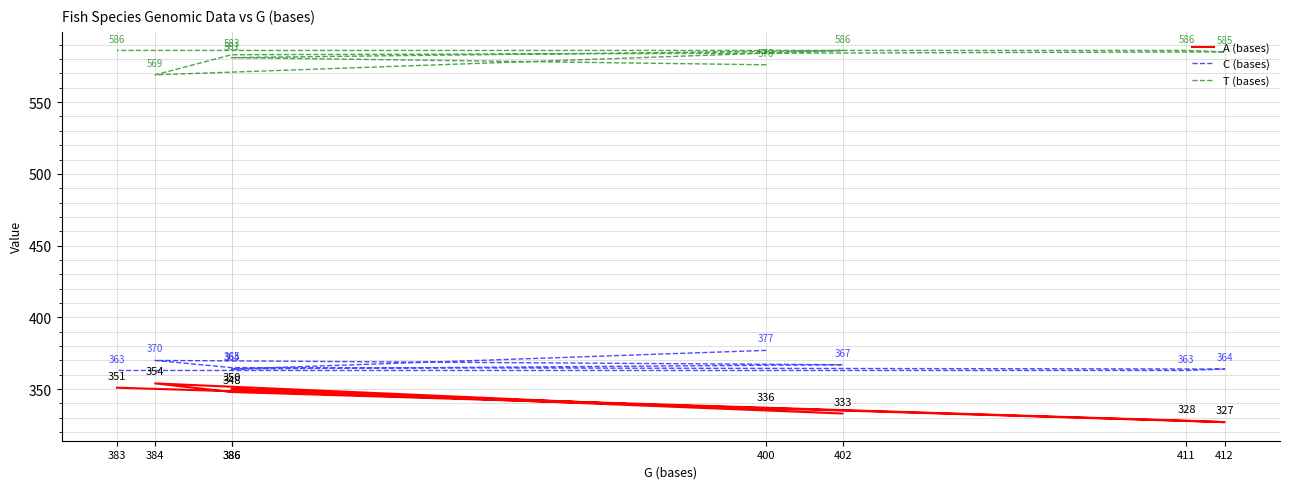

Which category has the lowest value across all series?

412